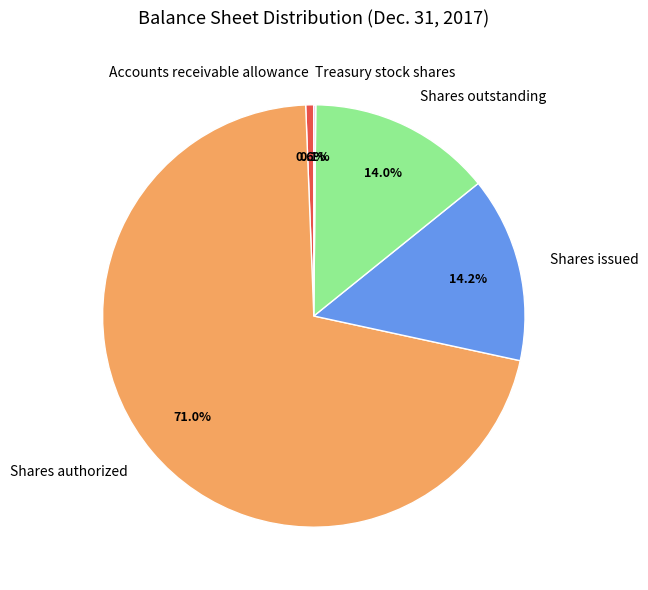

To the nearest percent, what percentage of the pie is Accounts receivable allowance?

1%